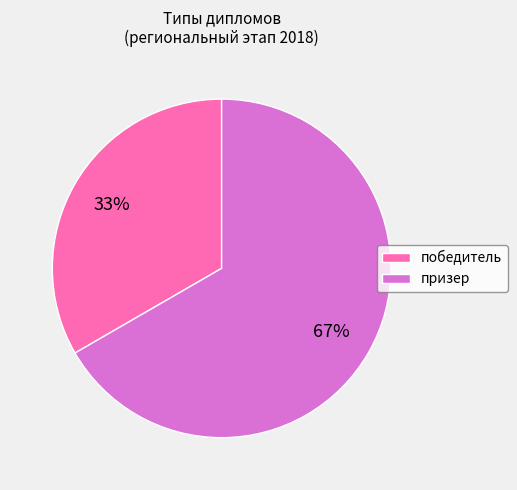

True or false: призер accounts for 67% of the total.

True